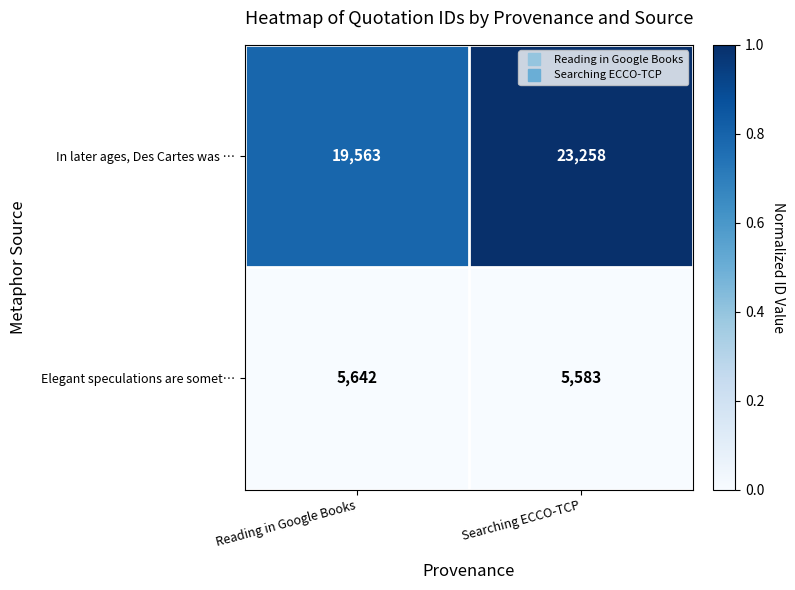

At which label does Elegant speculations are somet… reach its minimum?

Searching ECCO-TCP